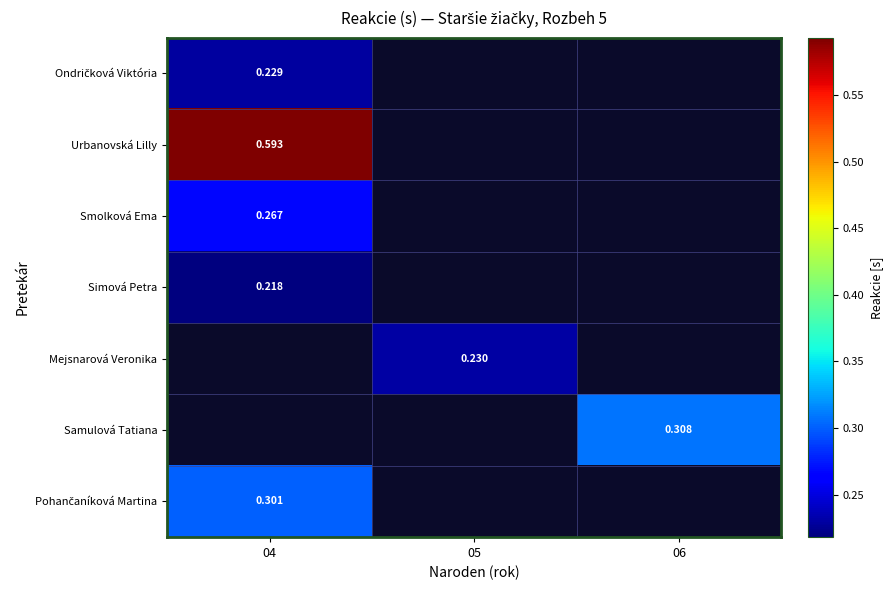

How many series are shown in this chart?

7